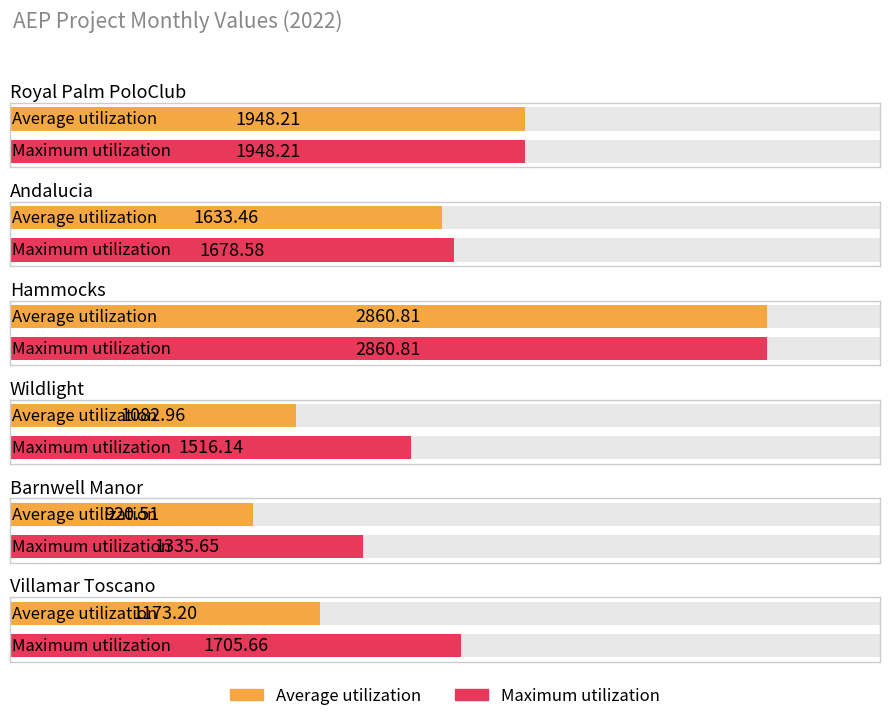

Which series has the largest total across all categories?

Maximum utilization